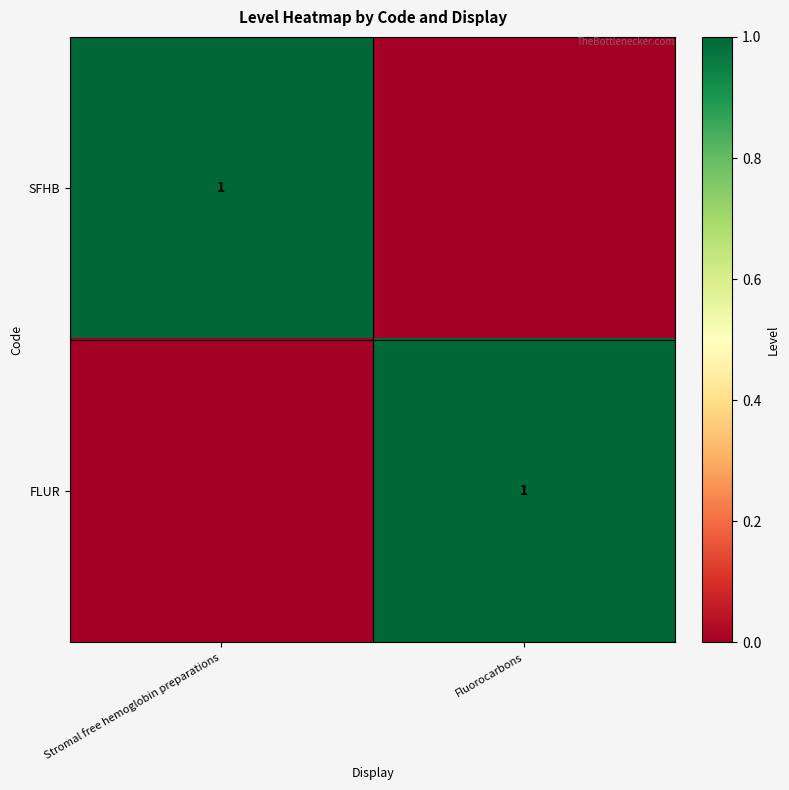

The SFHB series shows 1 at Stromal free hemoglobin preparations. True or false?

True